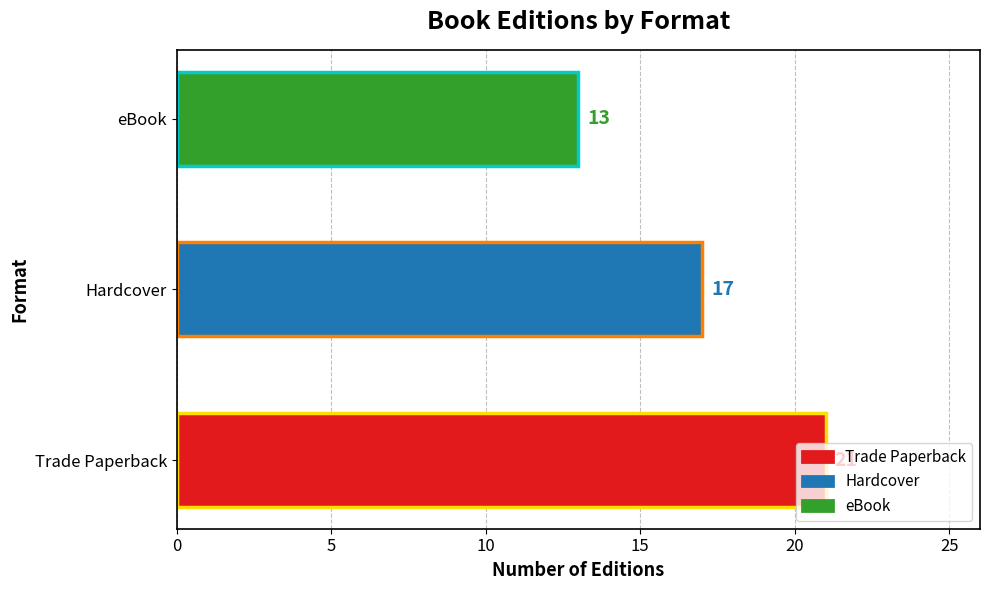

The chart shows a value of 17 at Hardcover. True or false?

True